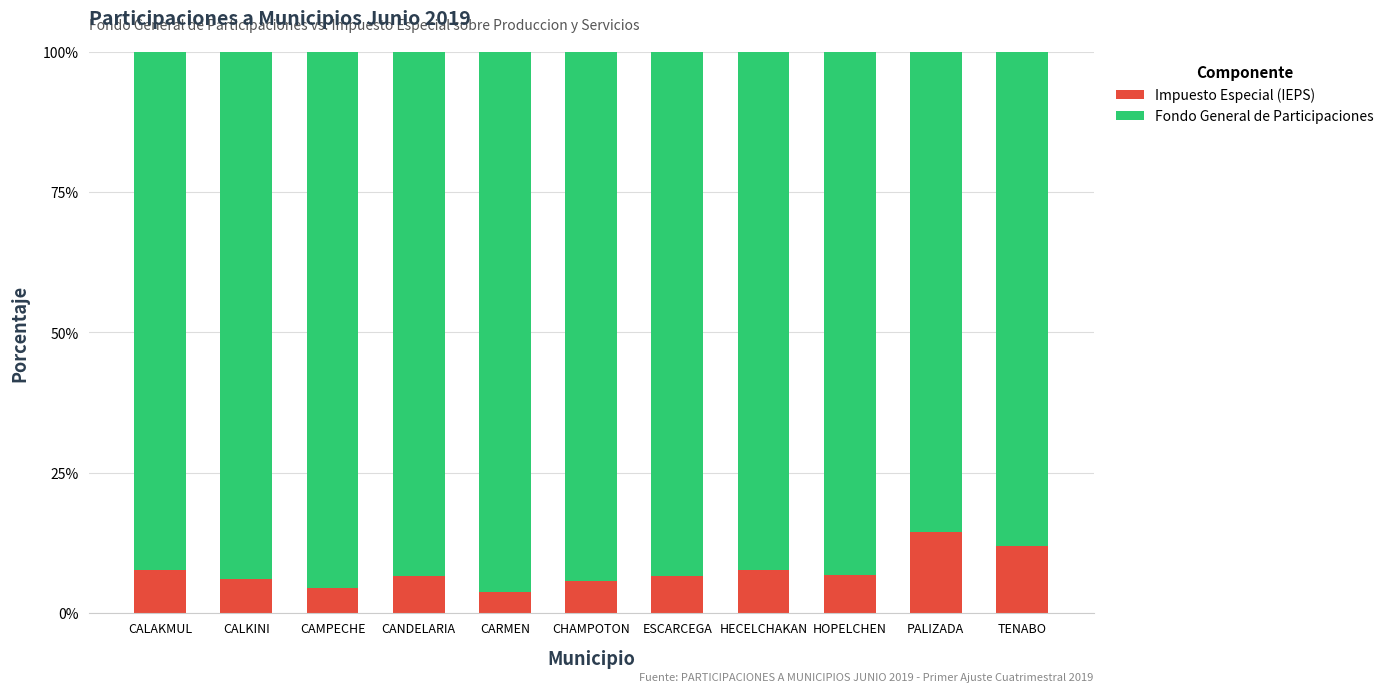

What is the sum of the Impuesto Especial (IEPS) values at HOPELCHEN and CAMPECHE?

11.1